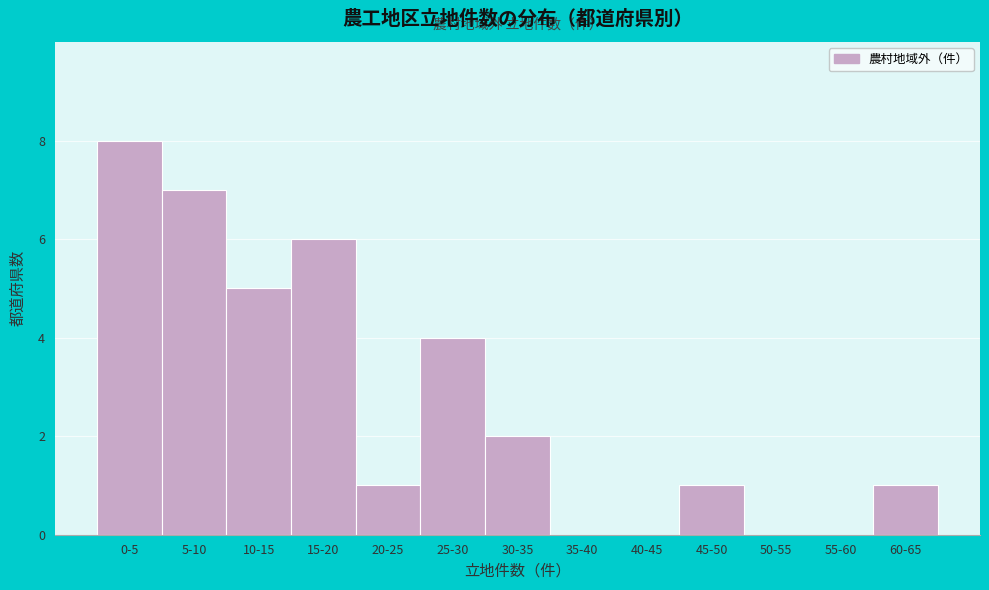

Reading left to right, what are all the values shown in this chart?

0-5=8	5-10=7	10-15=5	15-20=6	20-25=1	25-30=4	30-35=2	35-40=0	40-45=0	45-50=1	50-55=0	55-60=0	60-65=1